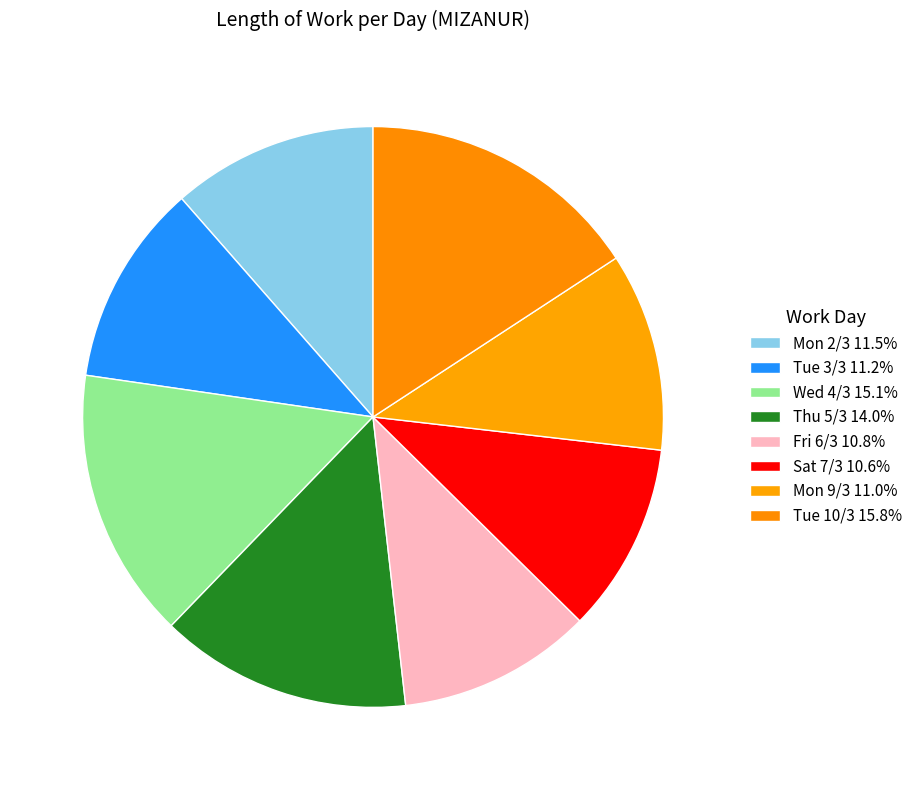

Rank the categories by value from highest to lowest.

Tue 10/3, Wed 4/3, Thu 5/3, Mon 2/3, Tue 3/3, Mon 9/3, Fri 6/3, Sat 7/3